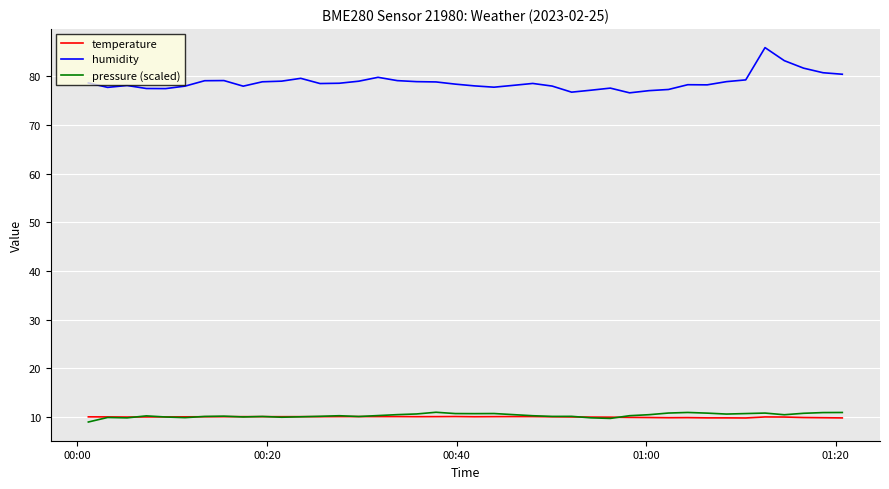

What is the highest value of the pressure (scaled) series?

11.0